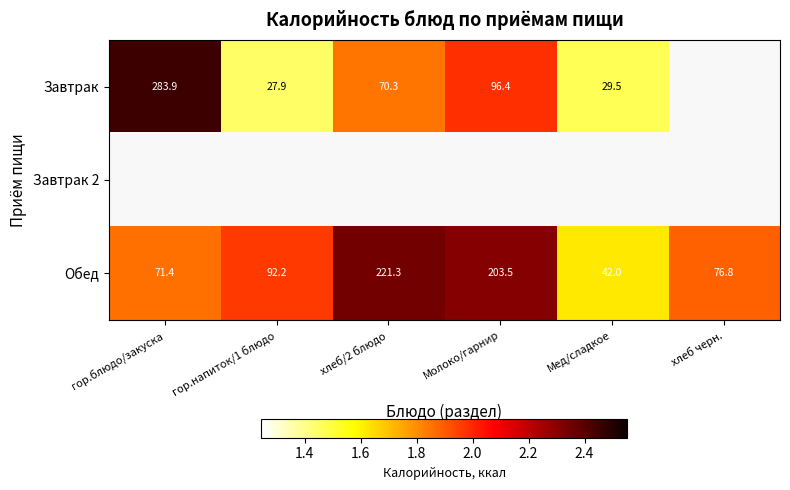

Which has a higher value, Молоко/гарнир or Мед/сладкое?

Молоко/гарнир